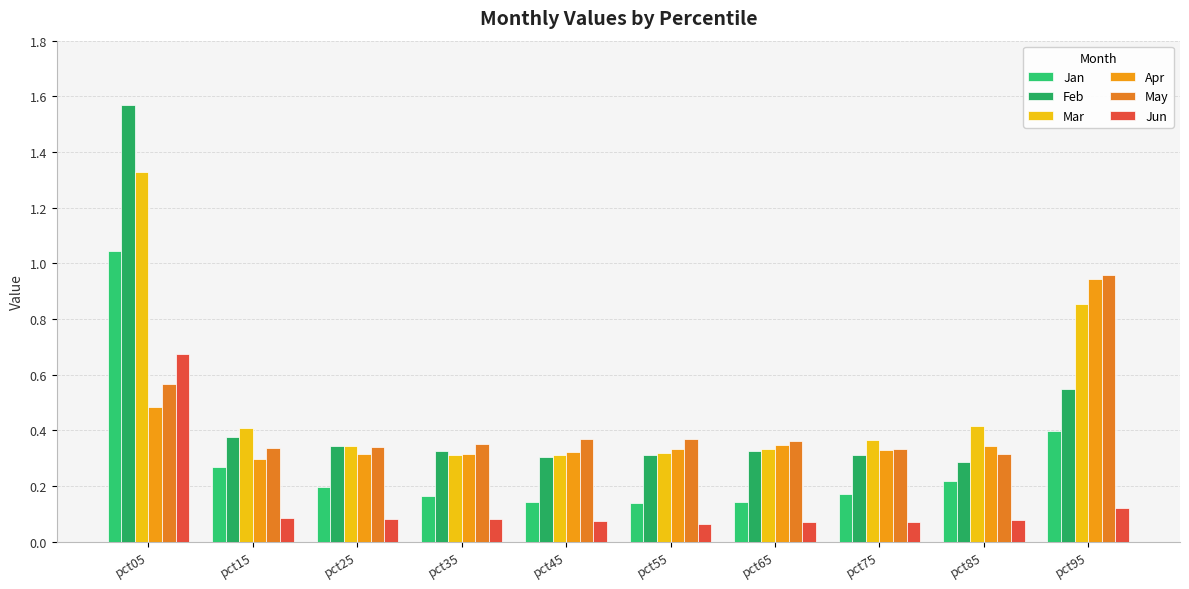

Reading left to right, transcribe all the data shown in this chart.

Jan: 1.0	0.3	0.2	0.2	0.1	0.1	0.1	0.2	0.2	0.4
Feb: 1.6	0.4	0.3	0.3	0.3	0.3	0.3	0.3	0.3	0.5
Mar: 1.3	0.4	0.3	0.3	0.3	0.3	0.3	0.4	0.4	0.9
Apr: 0.5	0.3	0.3	0.3	0.3	0.3	0.3	0.3	0.3	0.9
May: 0.6	0.3	0.3	0.4	0.4	0.4	0.4	0.3	0.3	1.0
Jun: 0.7	0.1	0.1	0.1	0.1	0.1	0.1	0.1	0.1	0.1